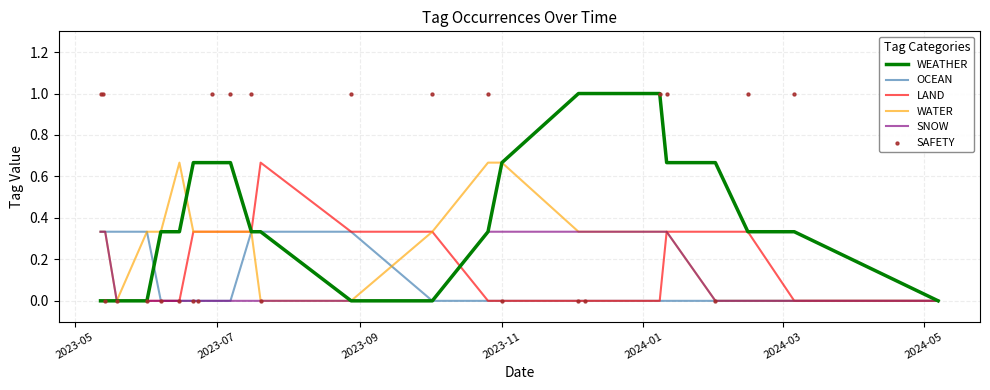

Which series has the largest Y range (max minus min)?

WEATHER